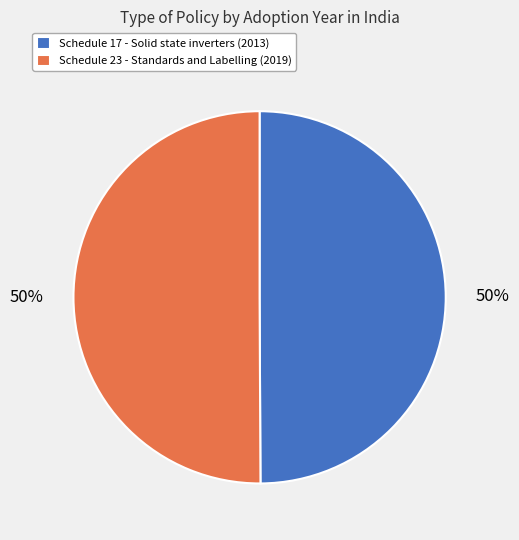

Combined, do Schedule 23 - Standards and Labelling (2019) and Schedule 17 - Solid state inverters (2013) account for over 50%?

Yes